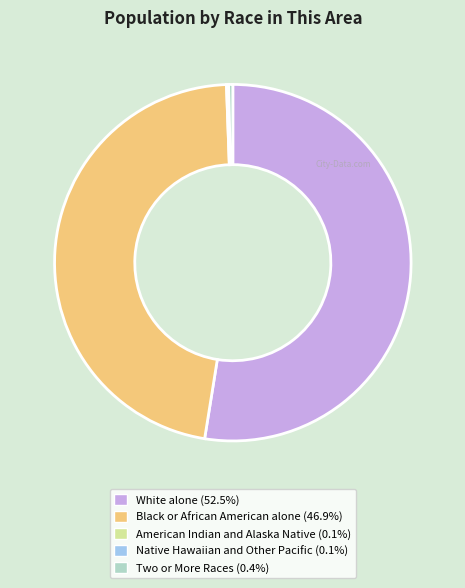

Is there any slice that represents more than half of the pie?

Yes